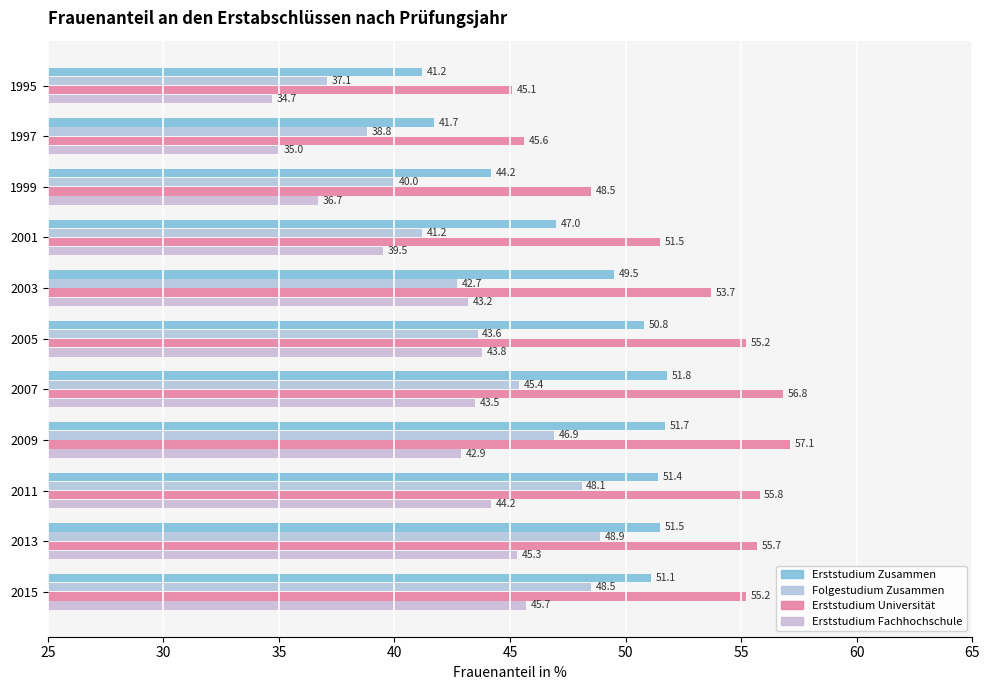

How many series are shown in this chart?

4